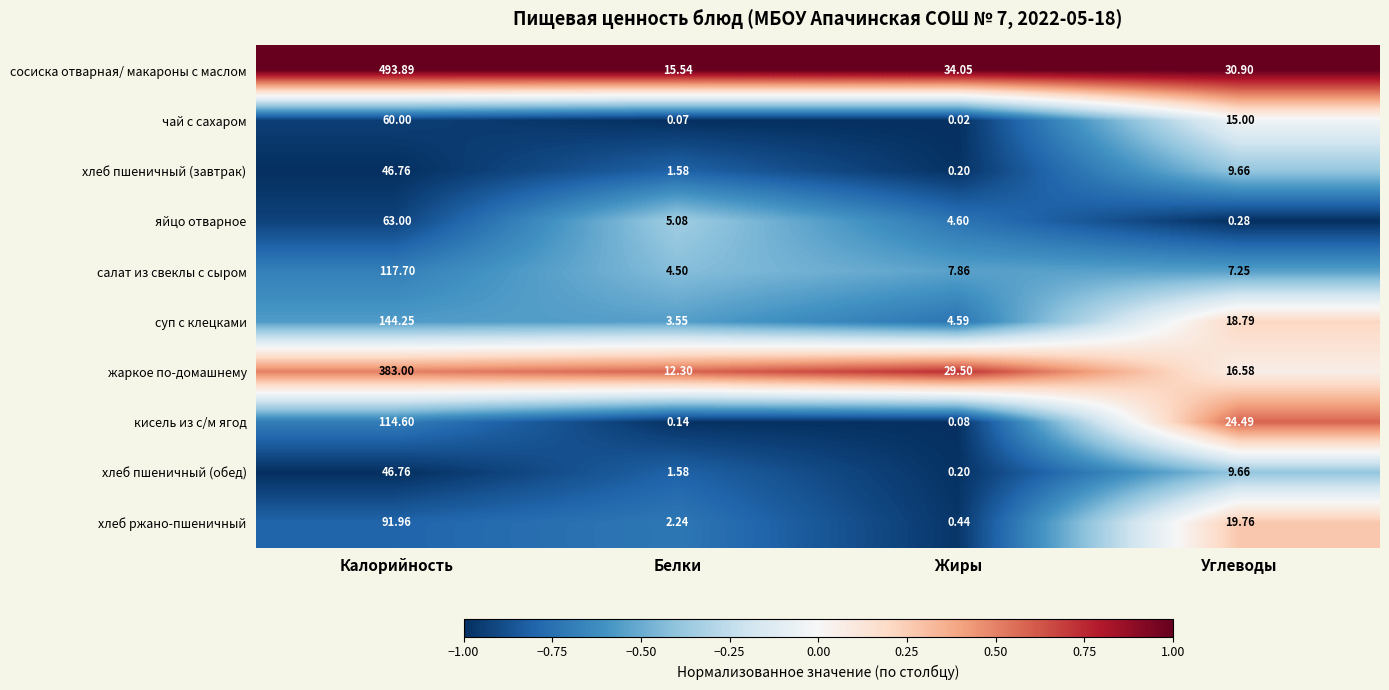

Which series changed the most between Калорийность and Углеводы?

сосиска отварная/ макароны с маслом